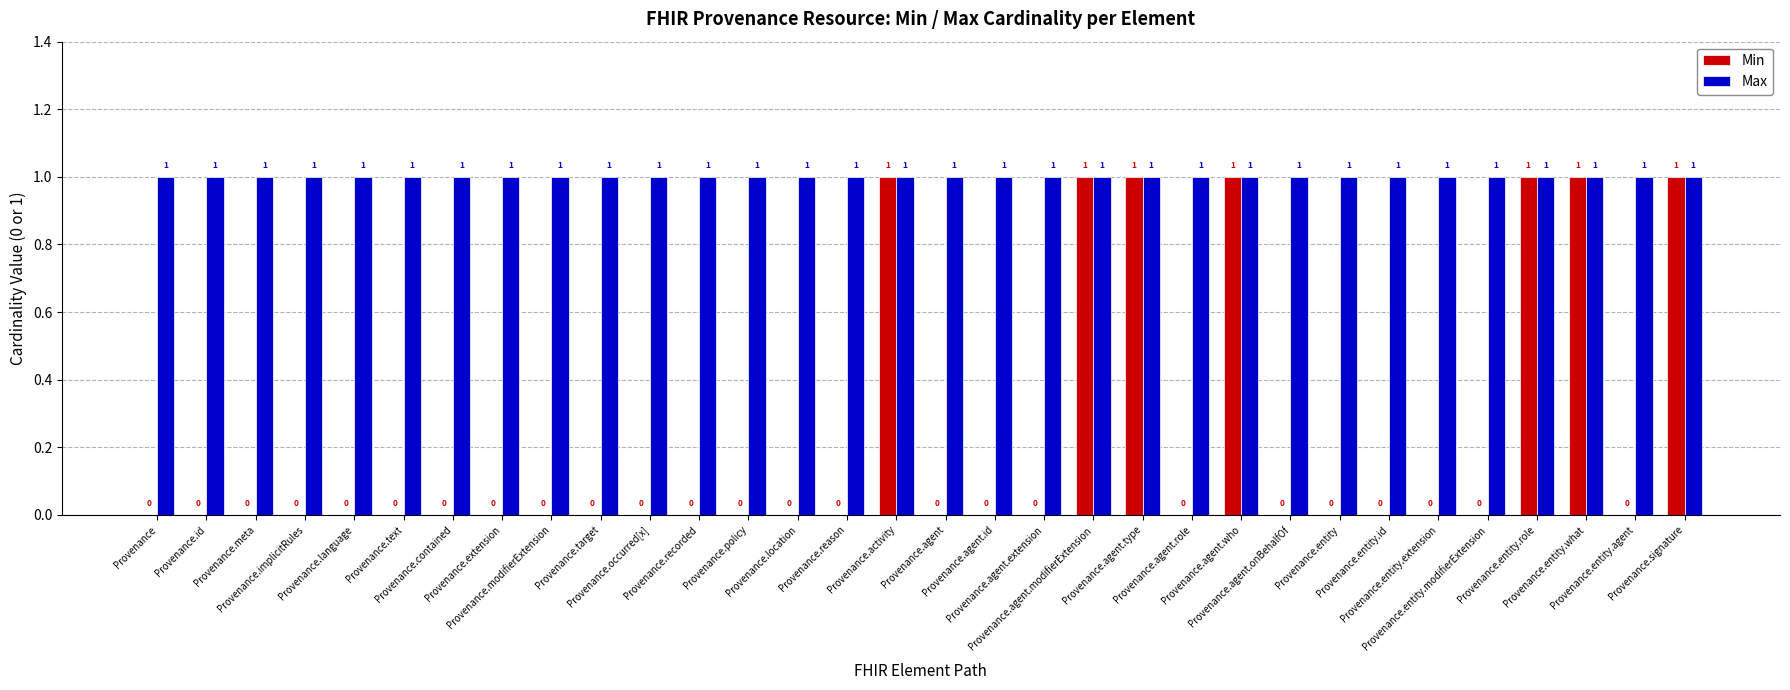

How many Min values are between 0 and 1?

32